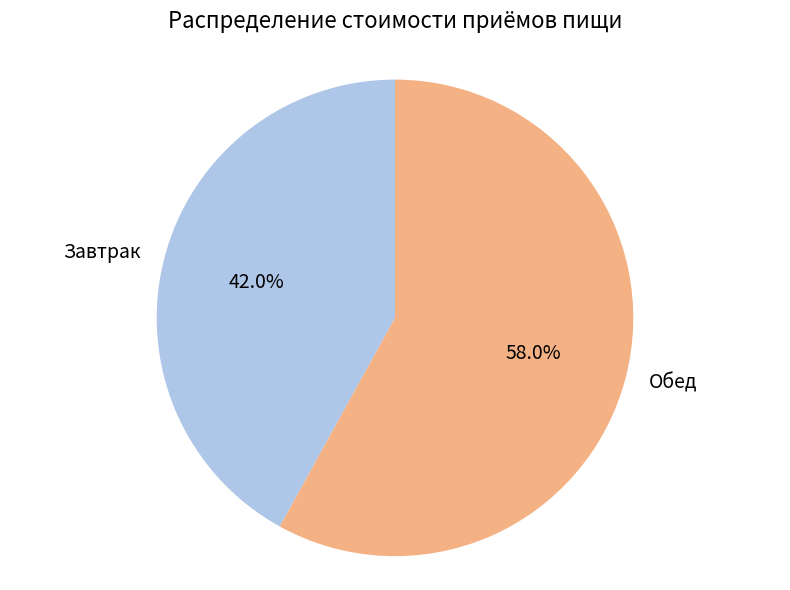

Is it true that Завтрак is 33% of the pie?

False